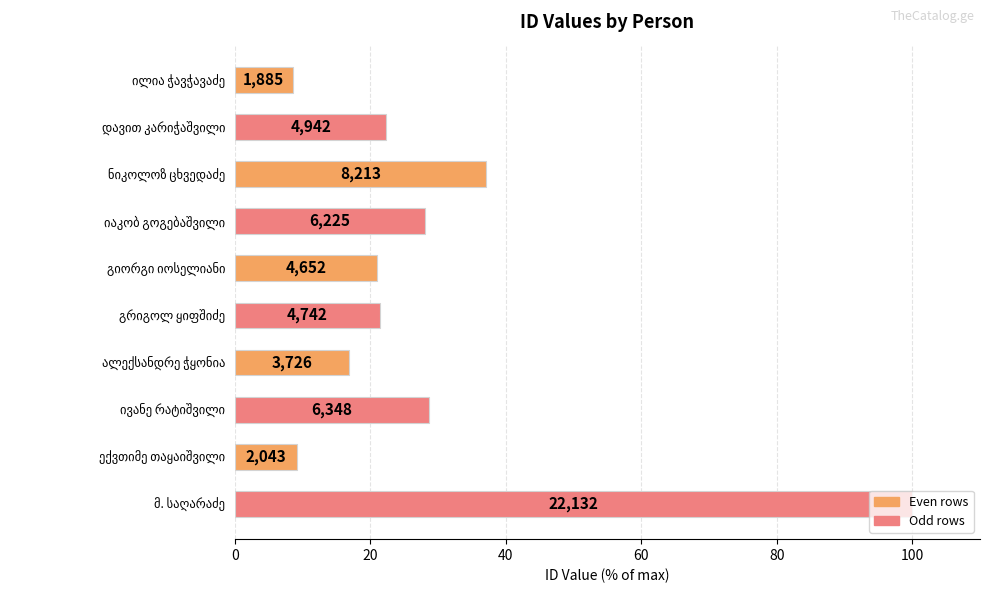

Does the chart contain any negative values?

No